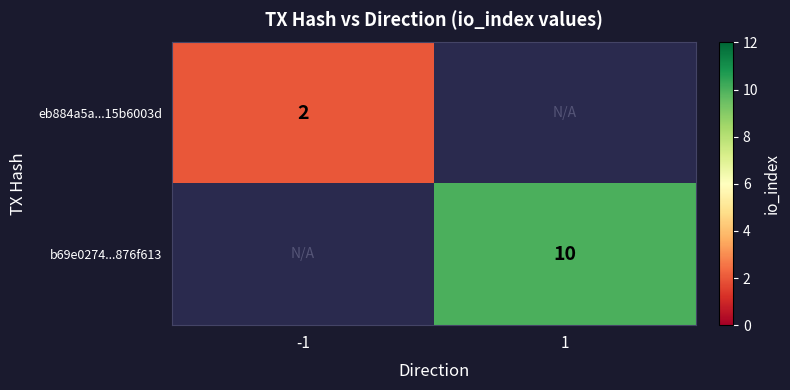

What is the smallest value displayed?

2.0